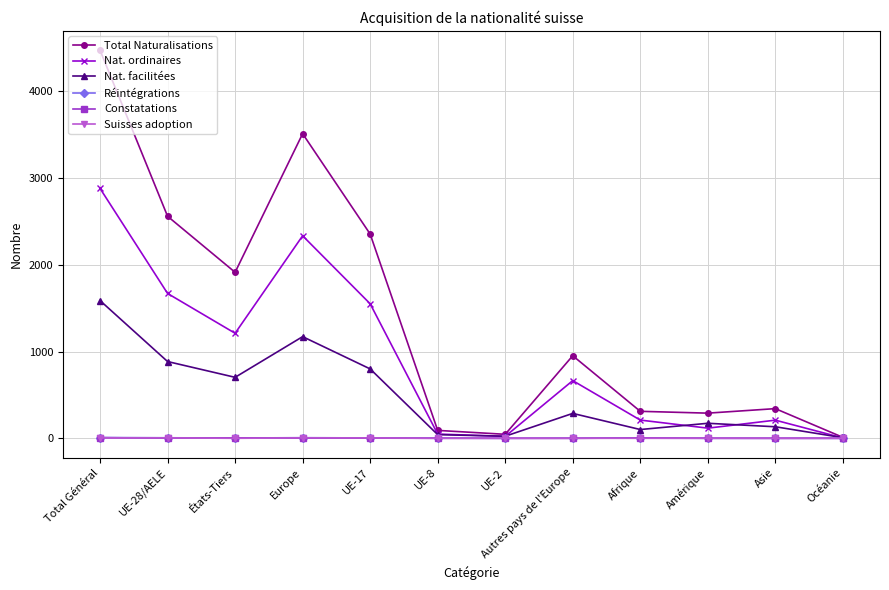

How many interior local valleys does the Total Naturalisations series have?

3